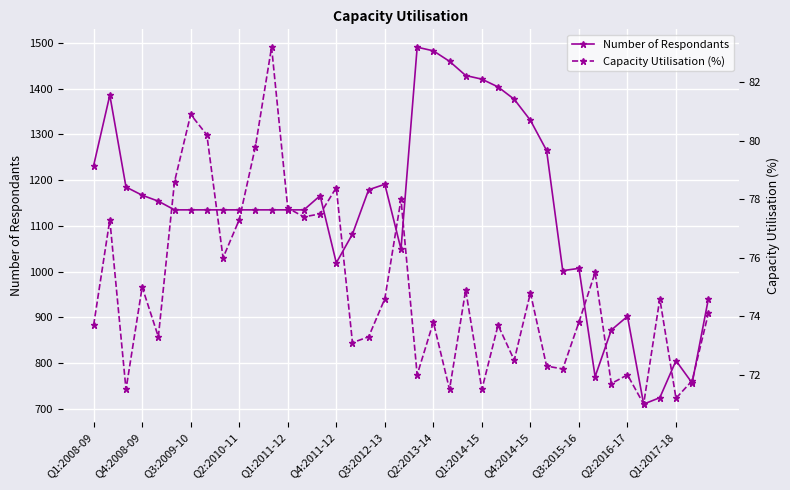

True or false: Number of Respondants has more than 0 interior local peaks.

True